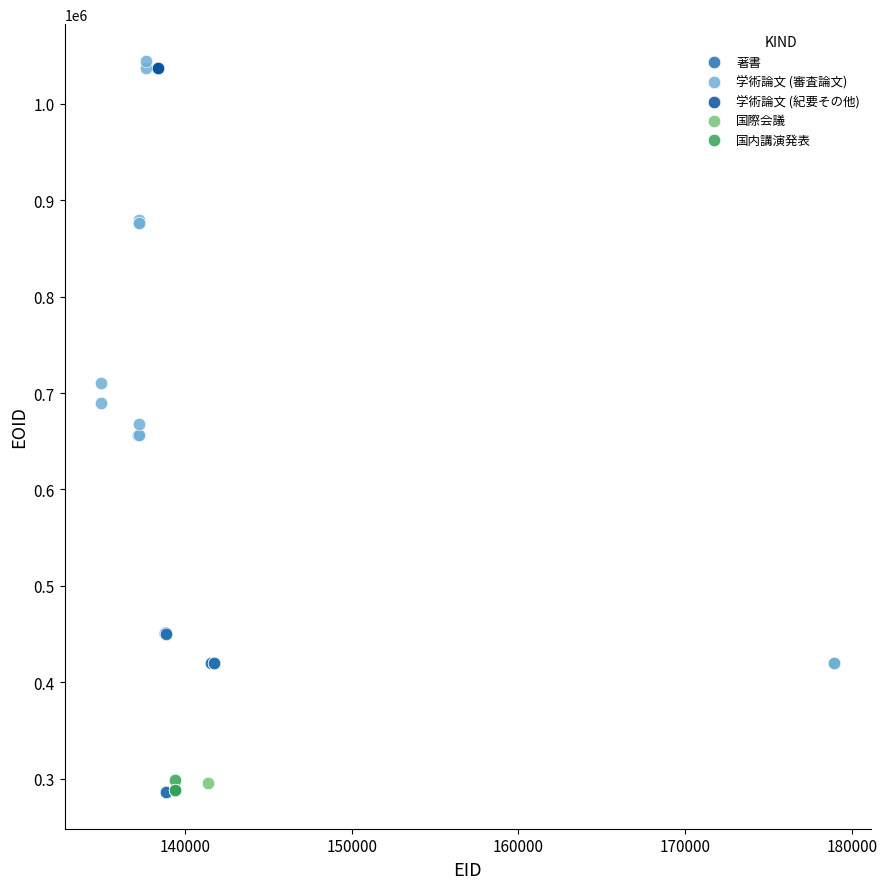

What are all the series names shown in the legend?

著書, 学術論文 (審査論文), 学術論文 (紀要その他), 国際会議, 国内講演発表